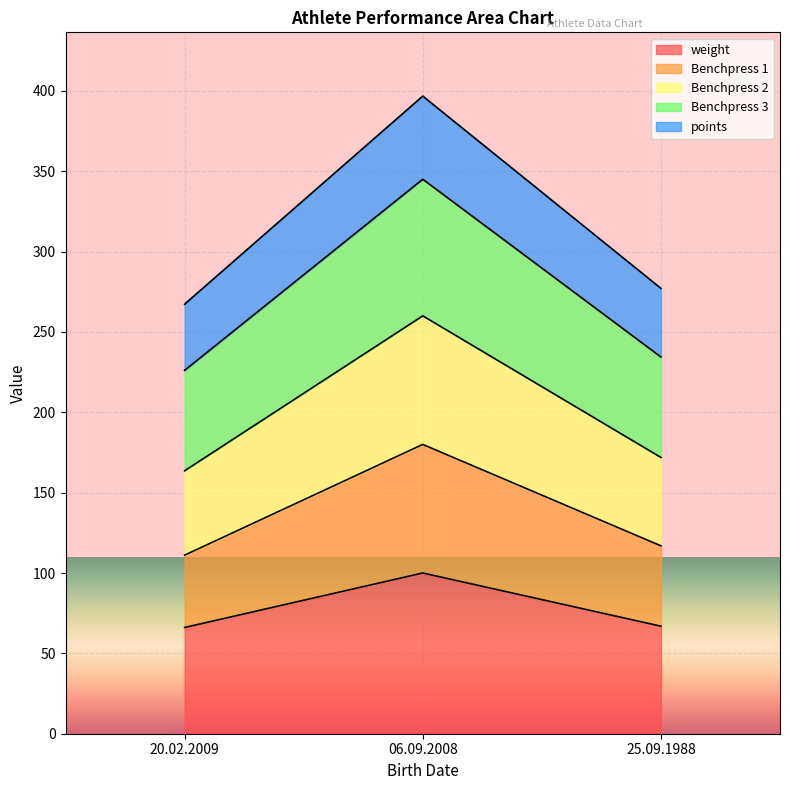

At which label does Benchpress 3 first exceed 234?

06.09.2008